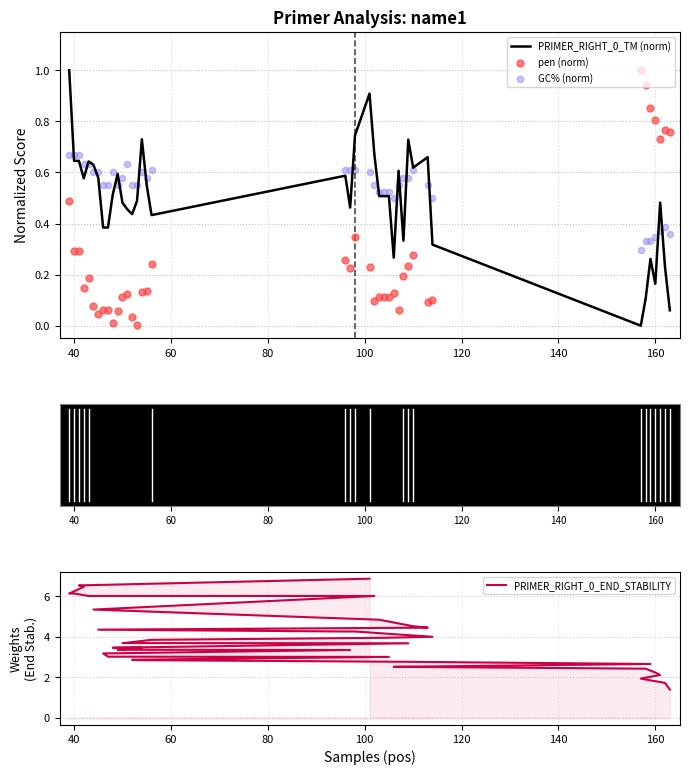

Which series has the largest Y range (max minus min)?

PRIMER_RIGHT_0_END_STABILITY